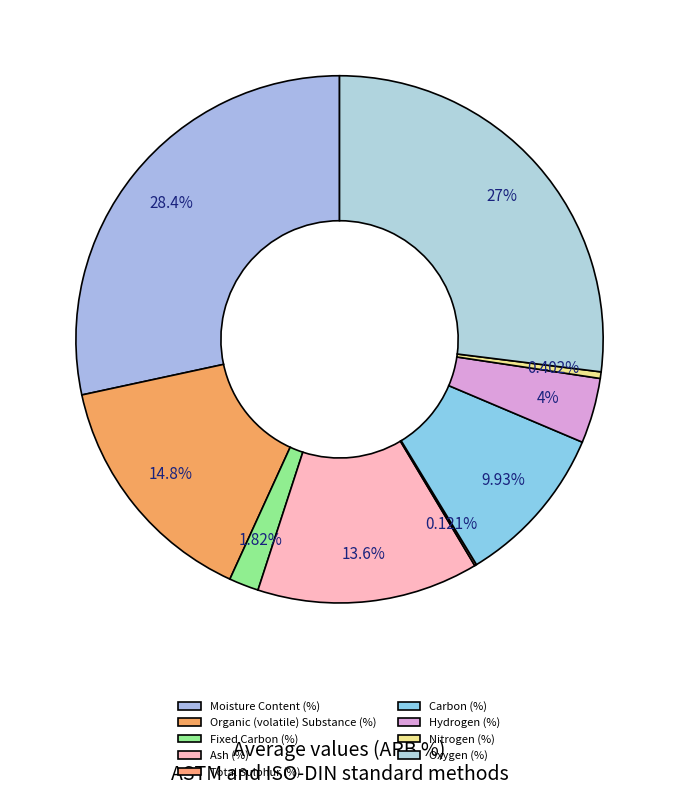

Is Oxygen (%) the majority of the pie?

No